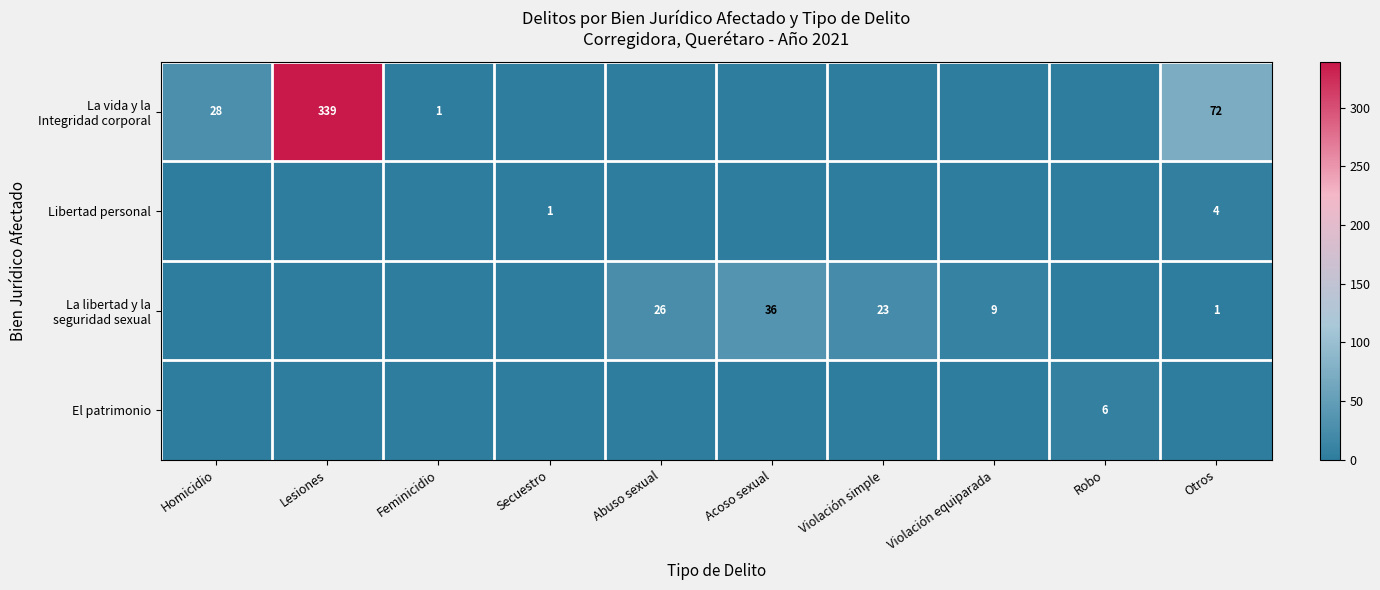

The value of La libertad y la seguridad sexual at Feminicidio is 0. True or false?

True